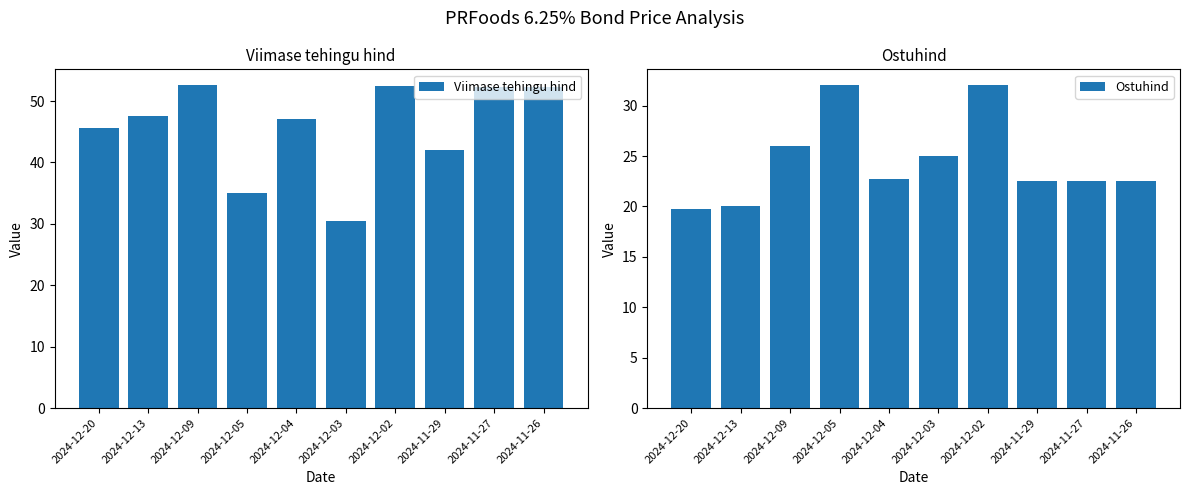

The Viimase tehingu hind series shows 47.5 at 2024-12-13. True or false?

True